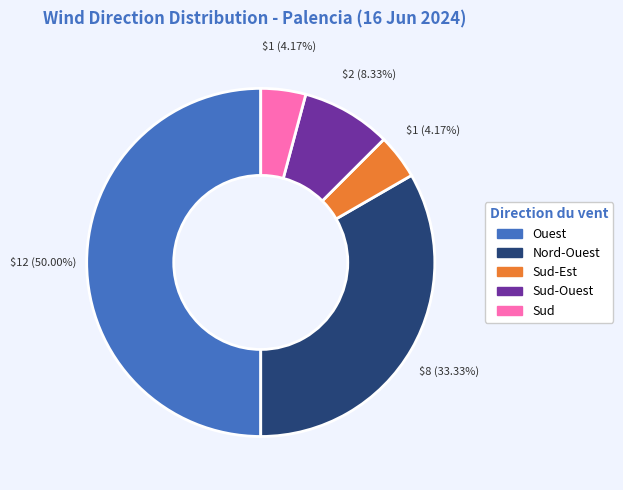

Count the number of slices in the pie.

5